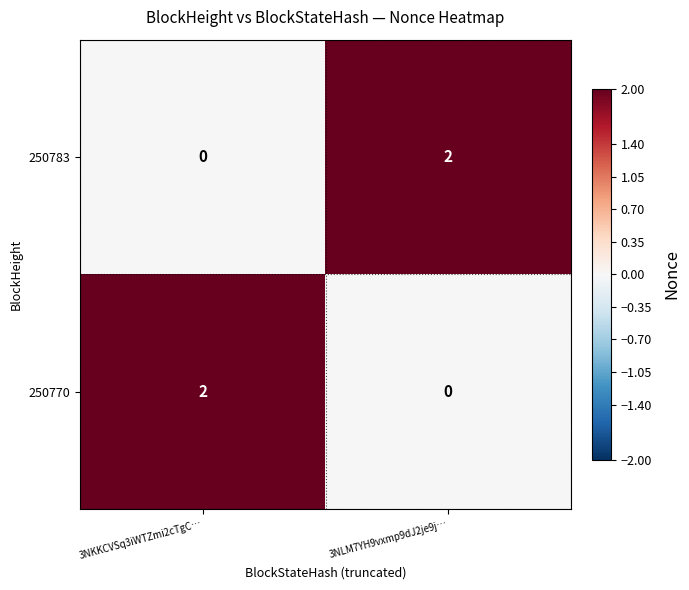

Reading left to right, extract all data points from this chart.

250783: 3NKKCVSq3iWTZmi2cTgC…=0	3NLM7YH9vxmp9dJ2je9j…=2
250770: 3NKKCVSq3iWTZmi2cTgC…=2	3NLM7YH9vxmp9dJ2je9j…=0